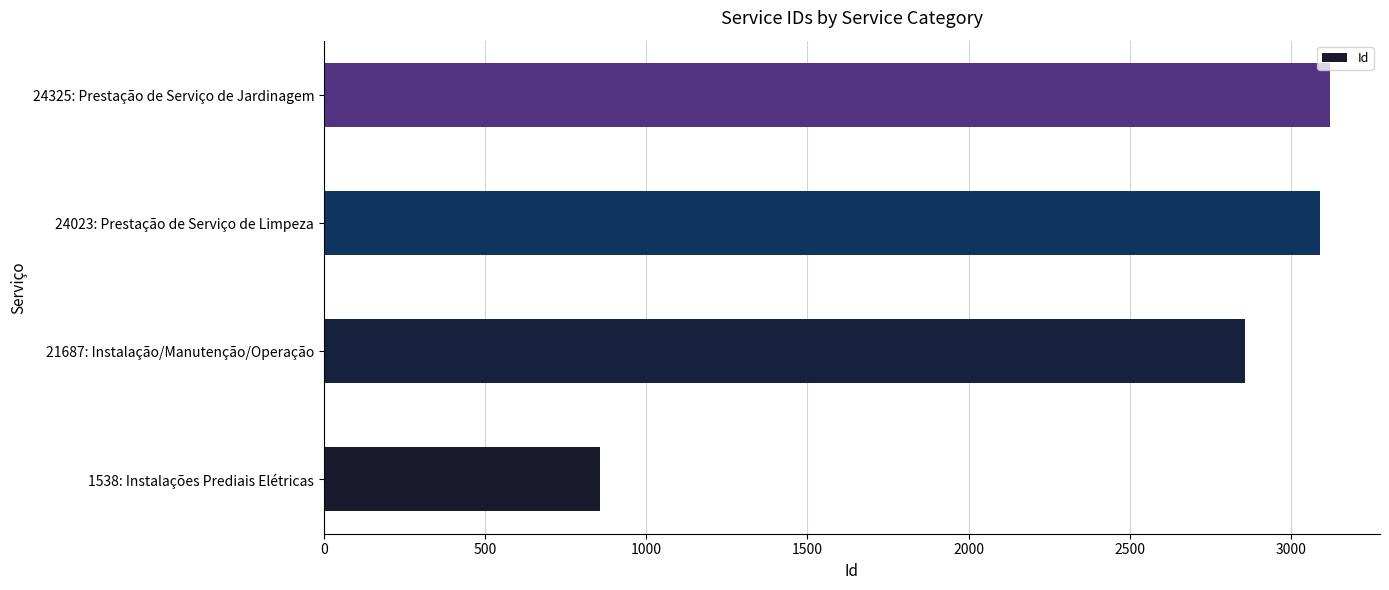

List the labels in order of value, largest first.

24325: Prestação de Serviço de Jardinagem, 24023: Prestação de Serviço de Limpeza, 21687: Instalação/Manutenção/Operação, 1538: Instalações Prediais Elétricas